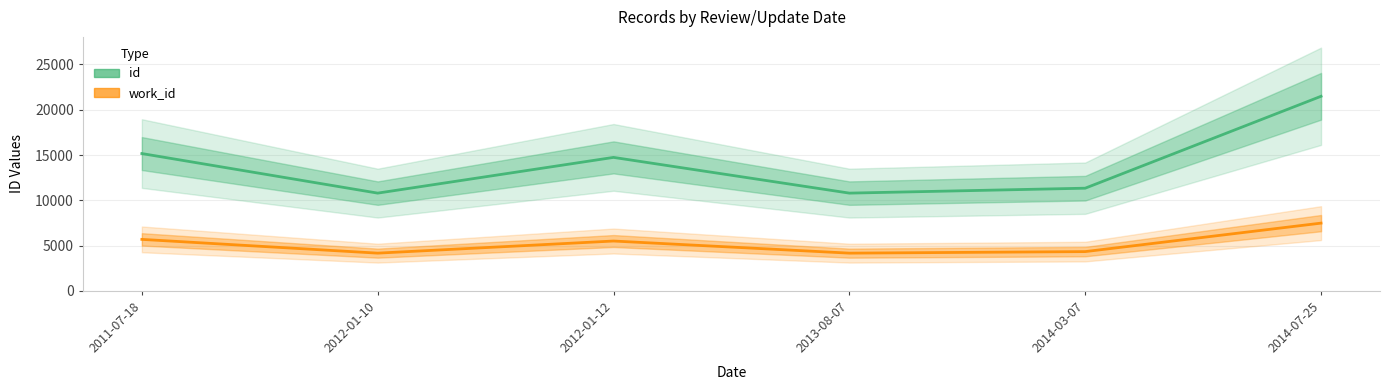

The value of id at 2011-07-18 is 8790. True or false?

False